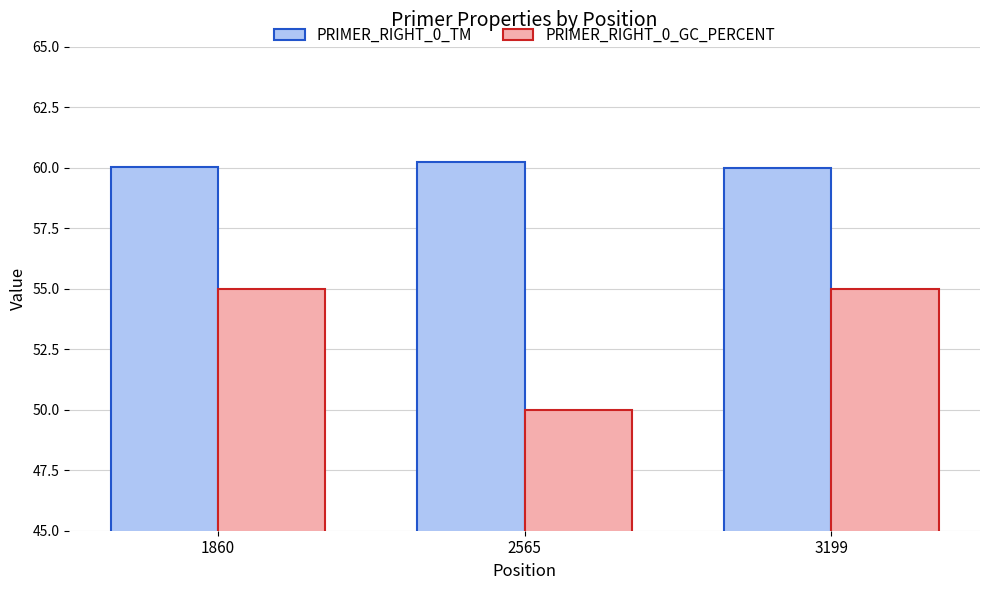

What is the difference between the second highest and minimum values in the PRIMER_RIGHT_0_GC_PERCENT series?

5.0